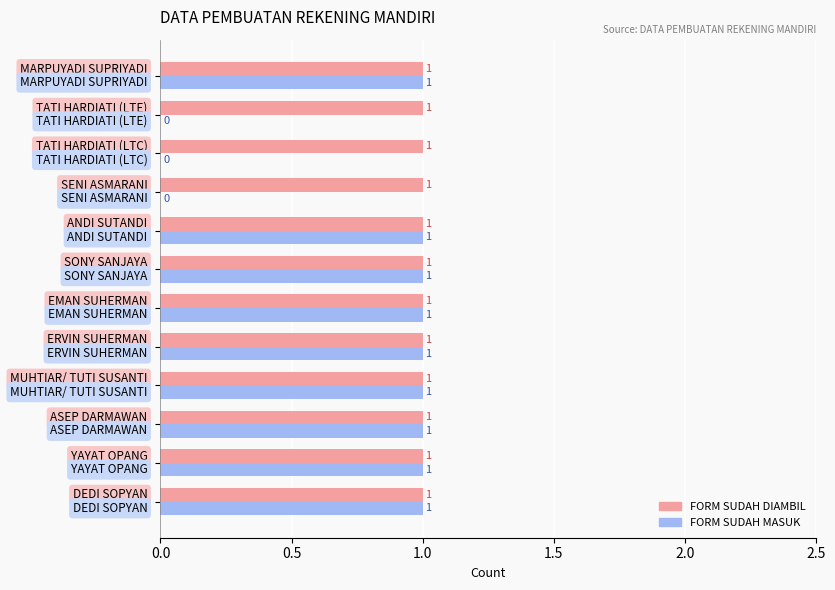

What is the sum of all FORM SUDAH DIAMBIL values?

12